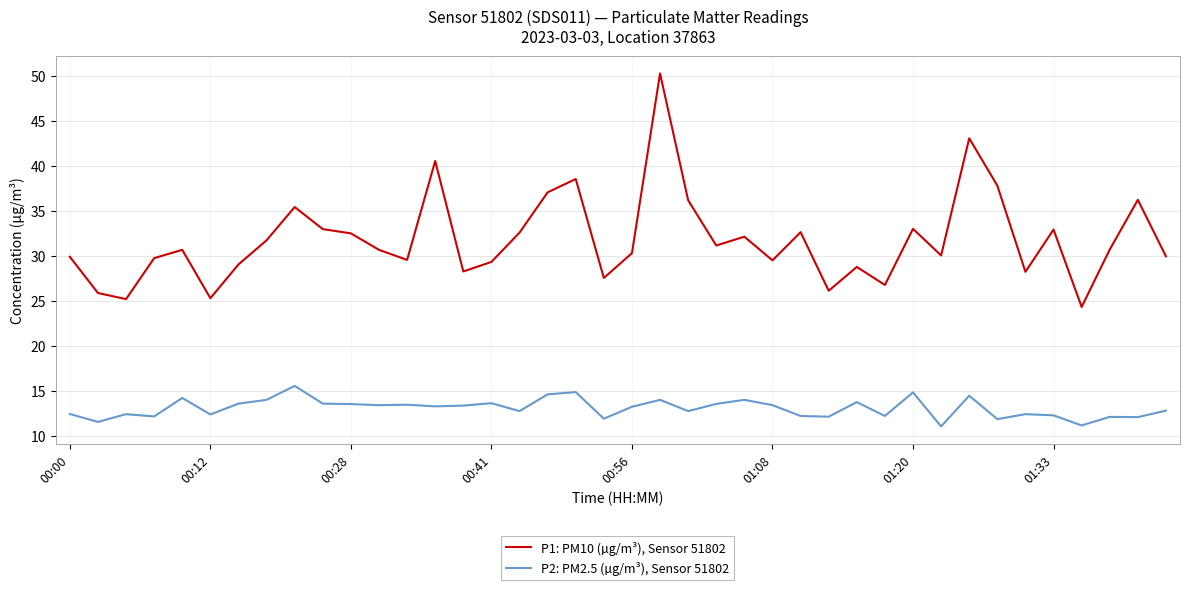

What is the difference between the maximum and minimum values in the P1: PM10 (µg/m³), Sensor 51802 series?

25.9